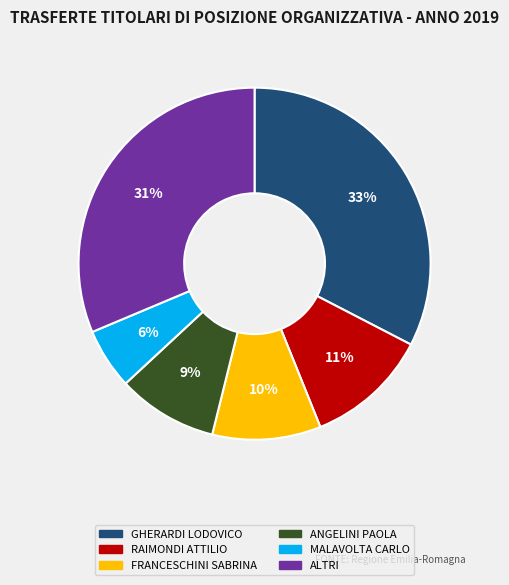

To the nearest percent, what percentage of the pie is GHERARDI LODOVICO?

33%